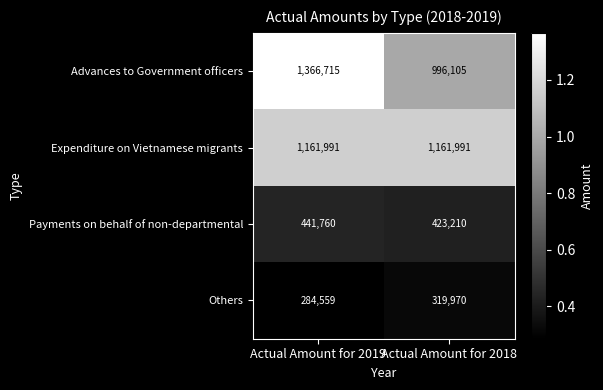

What is the difference between the maximum and minimum values in the Payments on behalf of non-departmental series?

18550